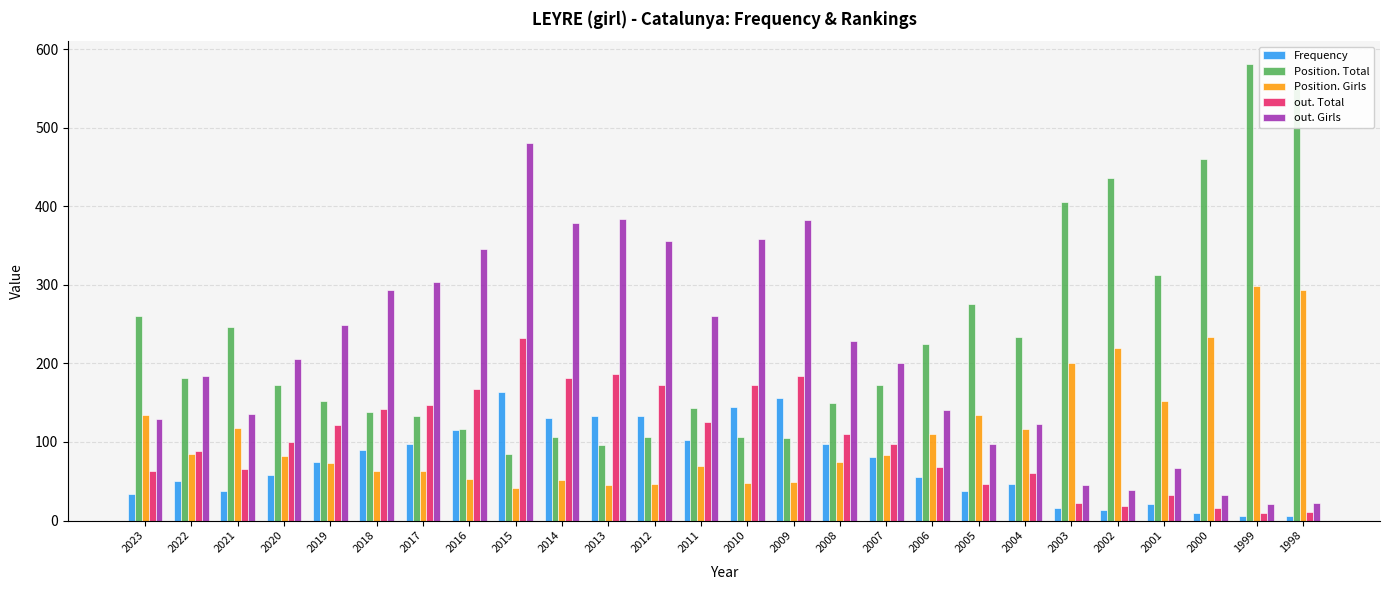

How many categories are shown in the chart?

26